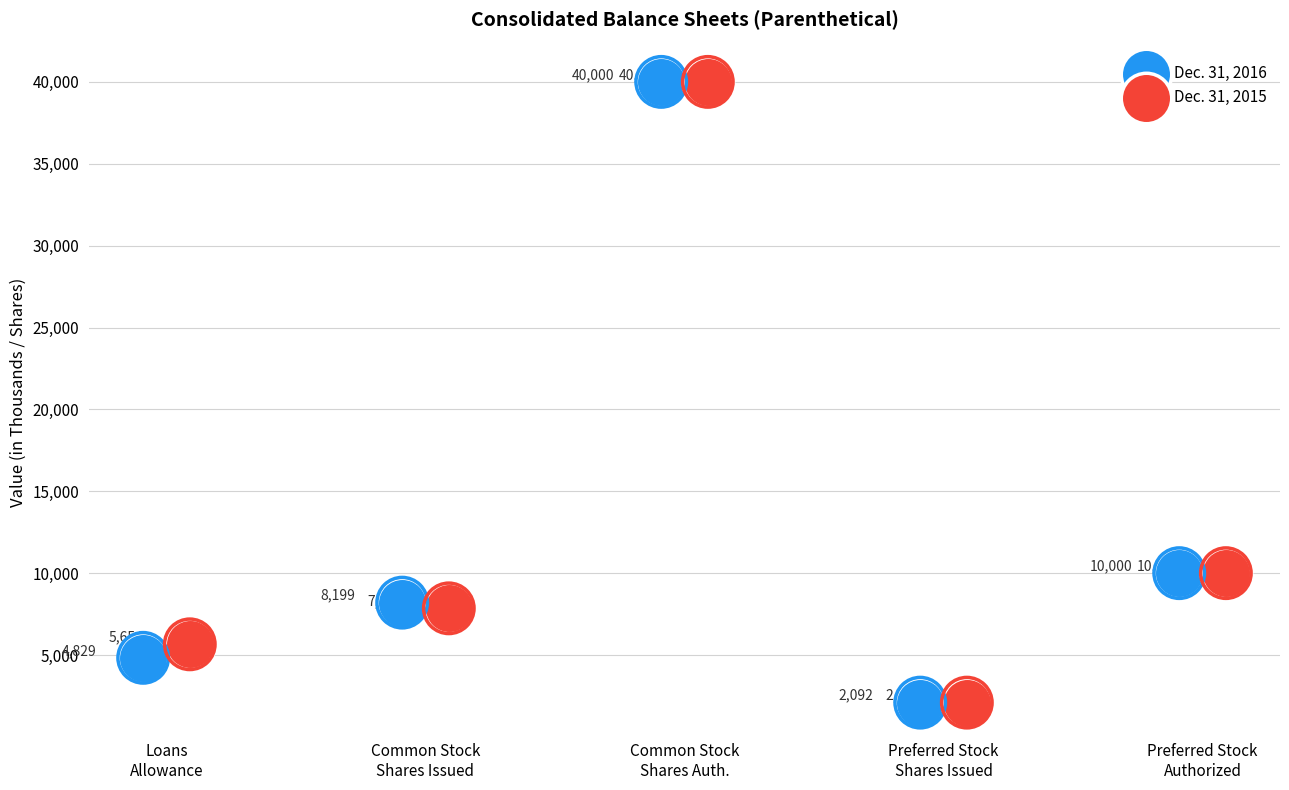

At which category is the sum across all series the highest?

Common Stock
Shares Auth.